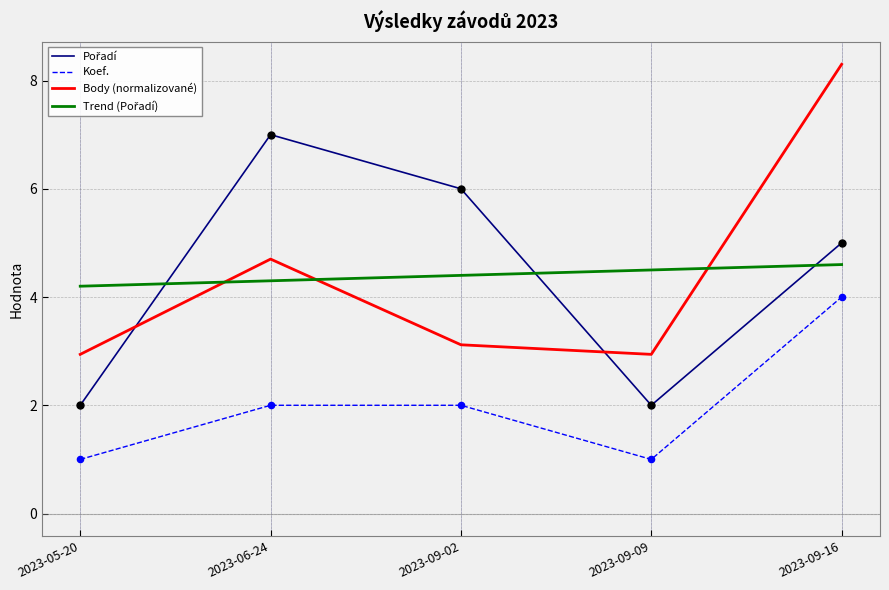

True or false: Koef. has a value of 2.0 at 2023-06-24.

True